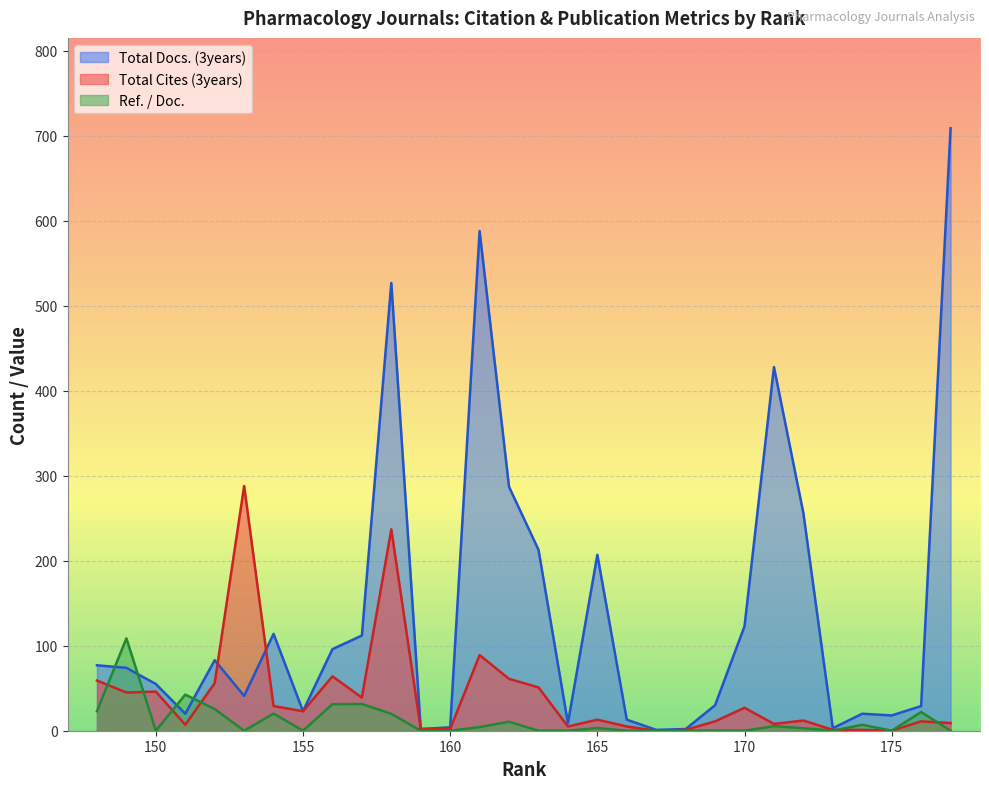

Which series has the largest total across all categories?

Total Docs. (3years)